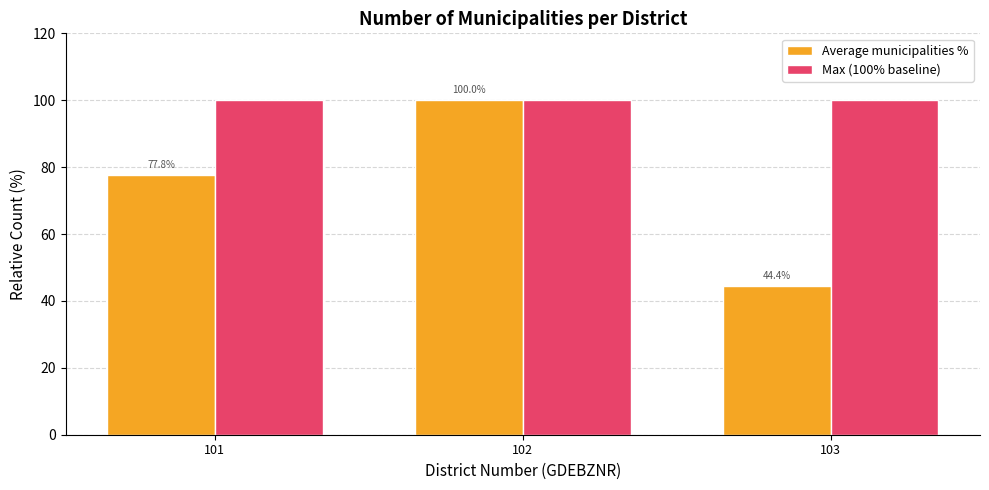

At how many categories does at least one series exceed 65?

3